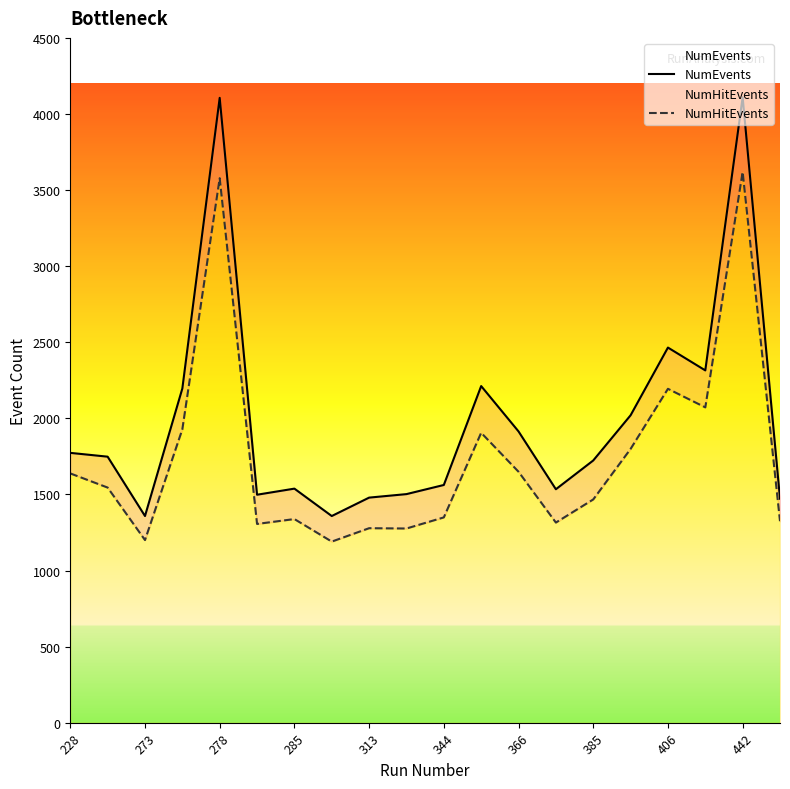

What is the difference between the highest and lowest values at 366?

265